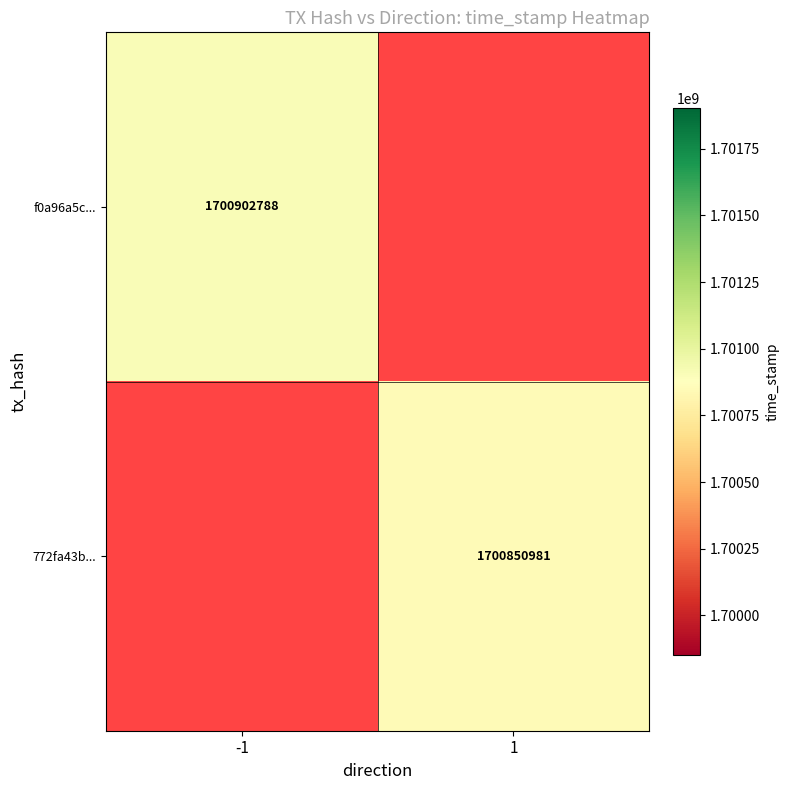

True or false: f0a96a5c... has a value of 1123531549 at -1.

False